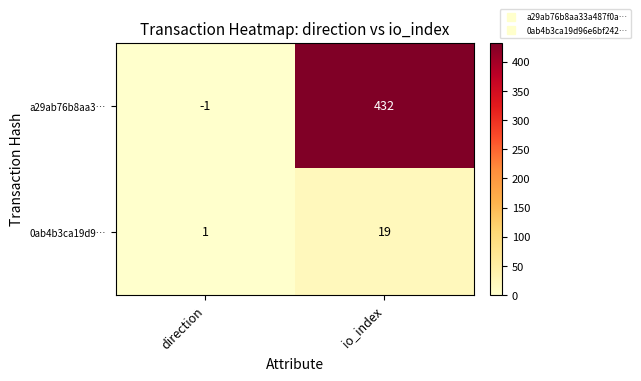

Which series has the widest spread of values?

a29ab76b8aa3…